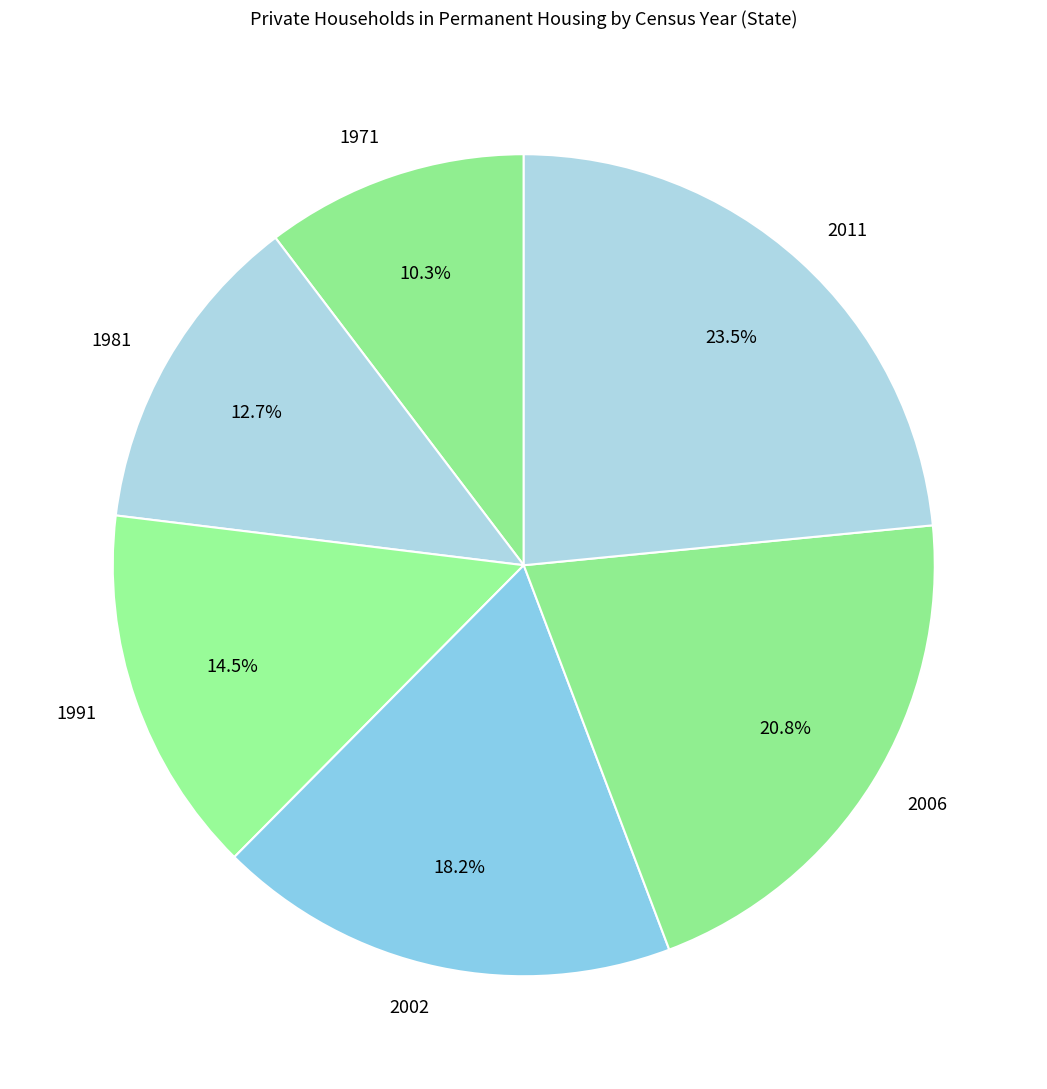

Count the number of slices in the pie.

6